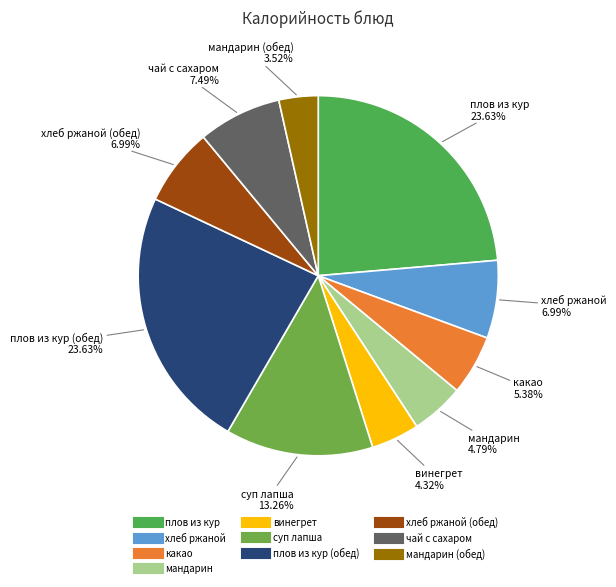

How many segments does this pie chart have?

10